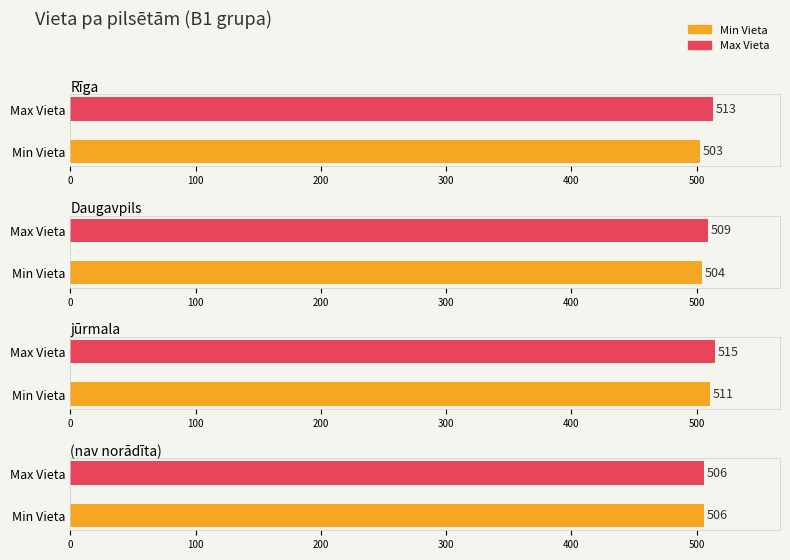

How many values exceed 509?

3